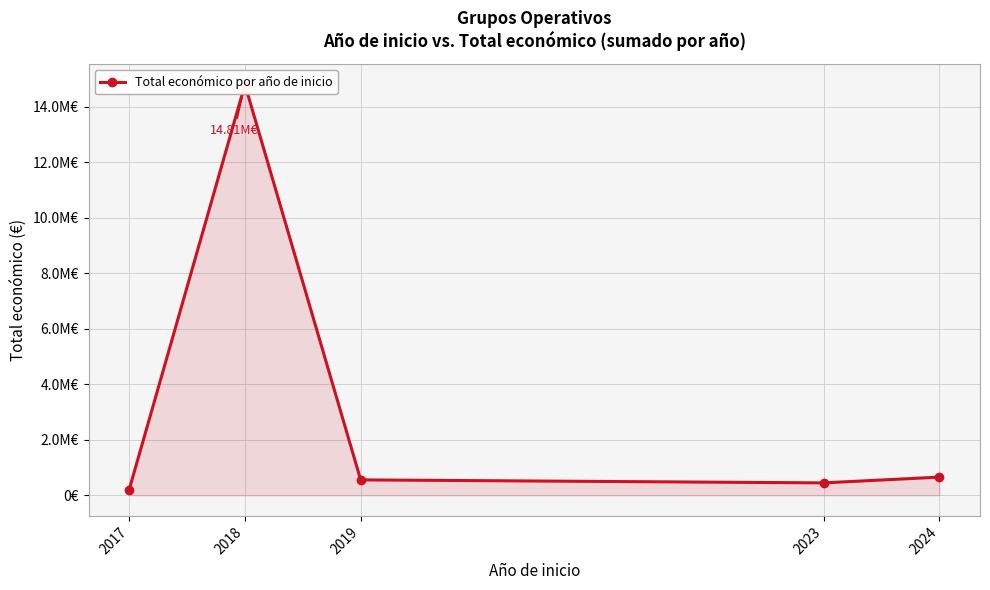

Reading left to right, extract all data points from this chart.

205732	14806223	558011	450000	657576